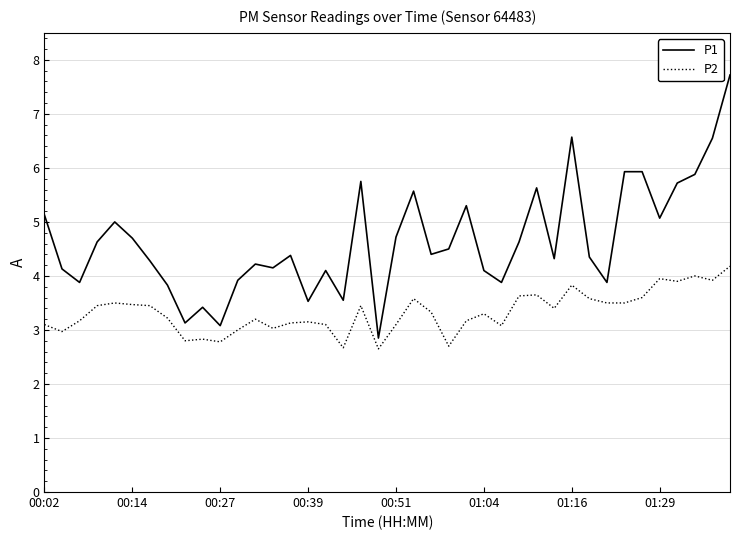

What is the average value of the P2 series?

3.3